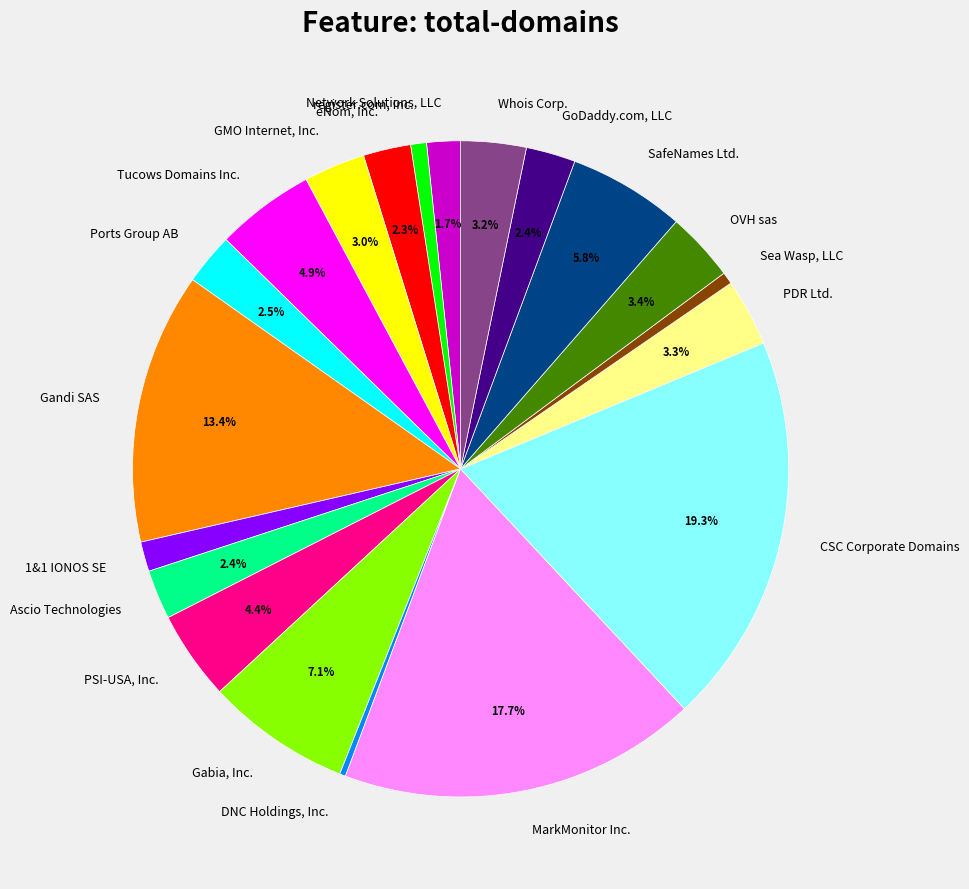

How many segments does this pie chart have?

20